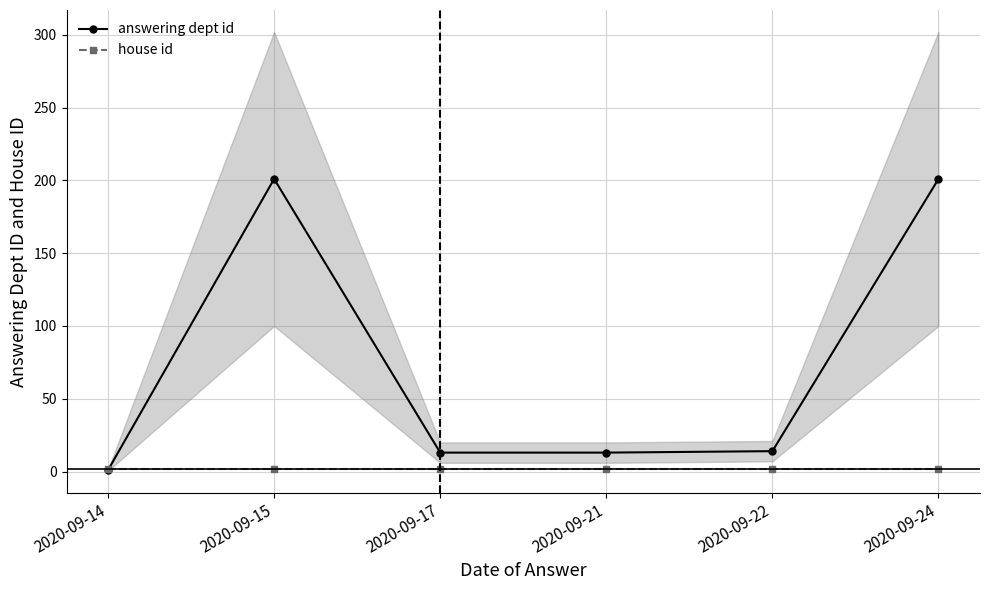

Between 2020-09-15 and 2020-09-24, which is larger?

2020-09-15